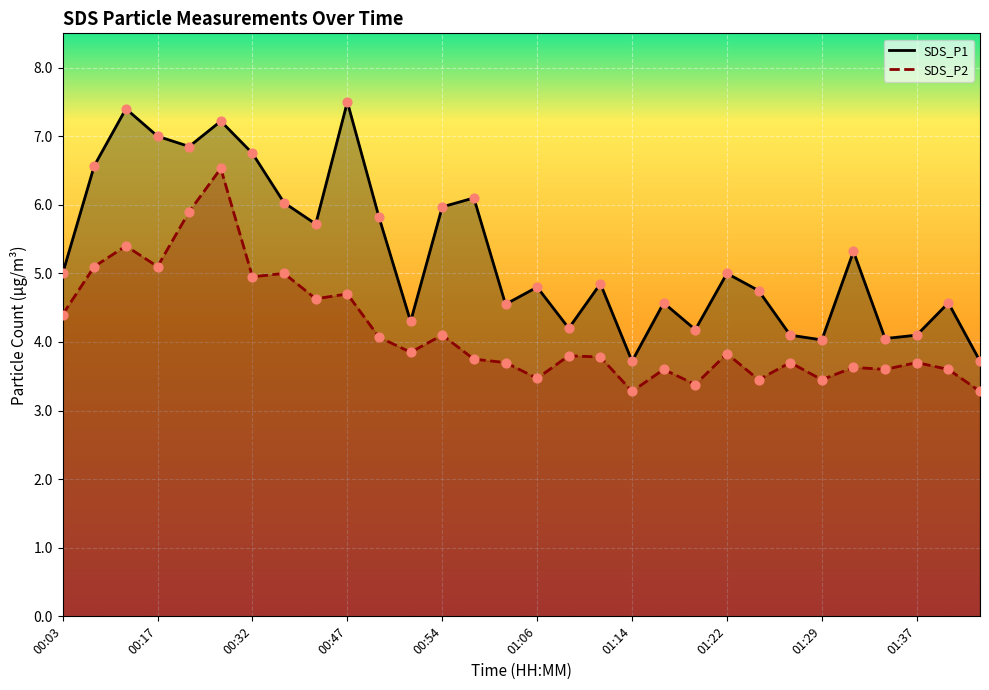

Which series contains the highest Y value?

SDS_P1